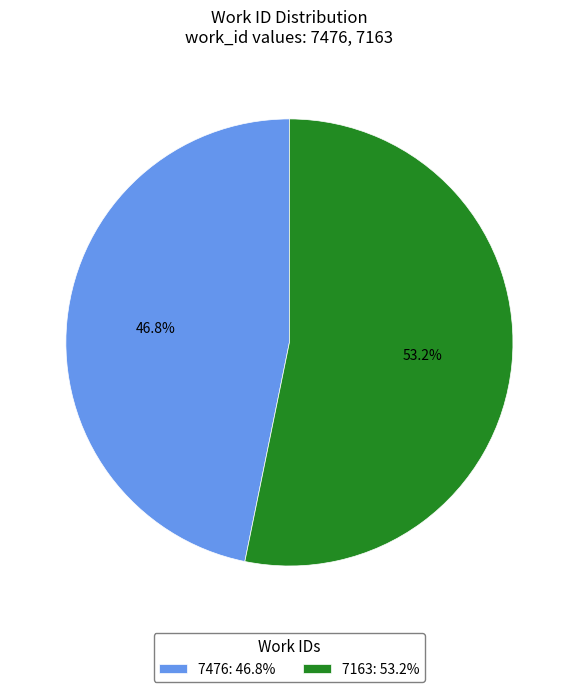

What percentage is the 7163 slice, to the nearest percent?

53%